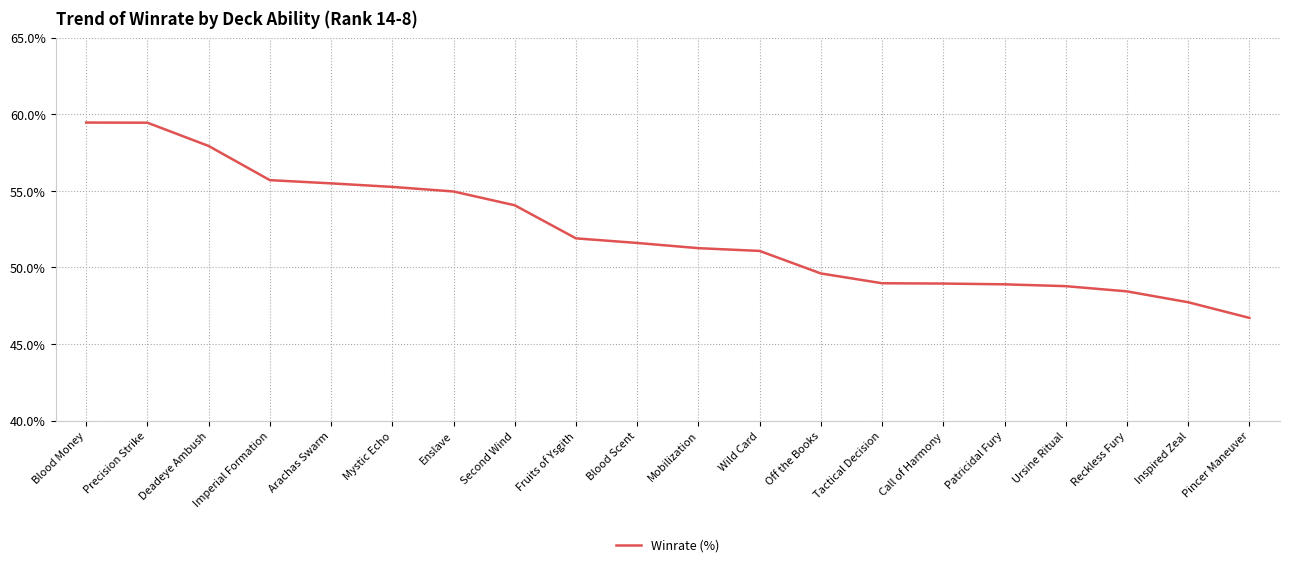

What position from the left is Patricidal Fury?

16